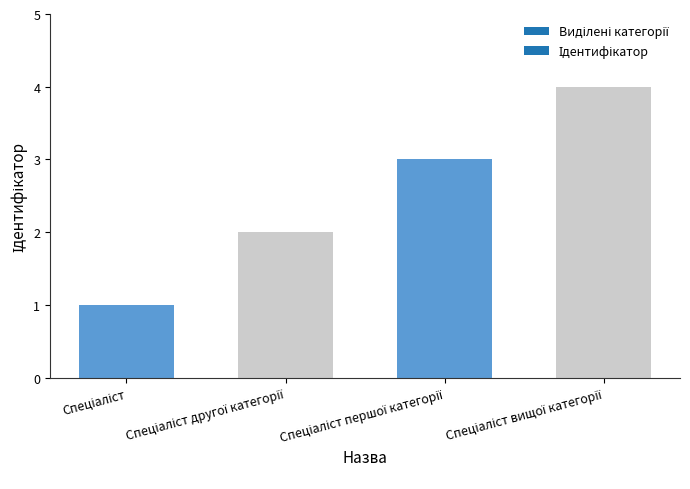

What is the sum of all values?

10